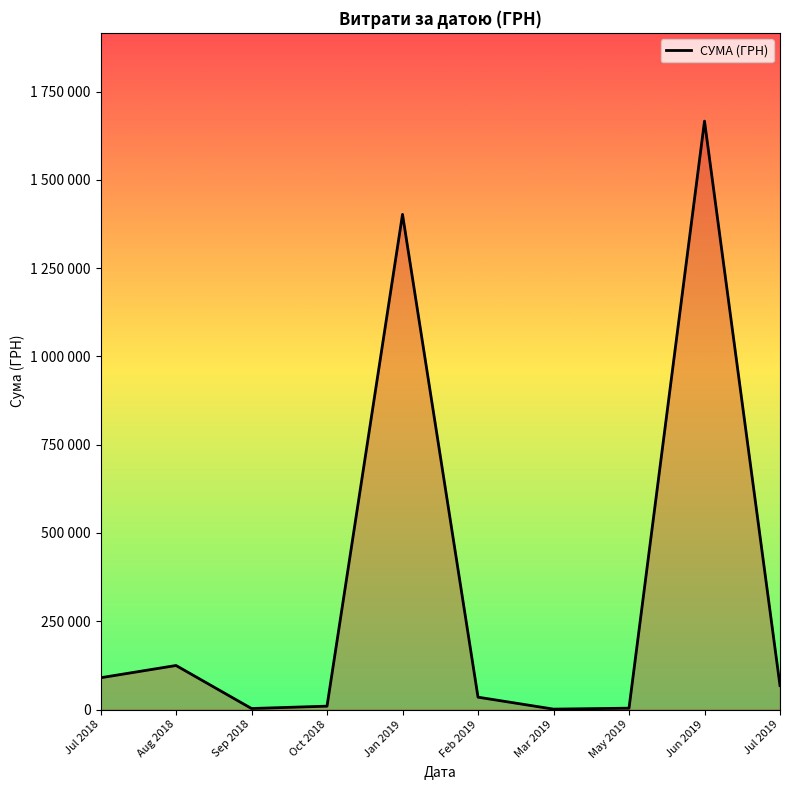

Rank the categories by value from highest to lowest.

Jun 2019, Jan 2019, Aug 2018, Jul 2018, Jul 2019, Feb 2019, Oct 2018, May 2019, Sep 2018, Mar 2019